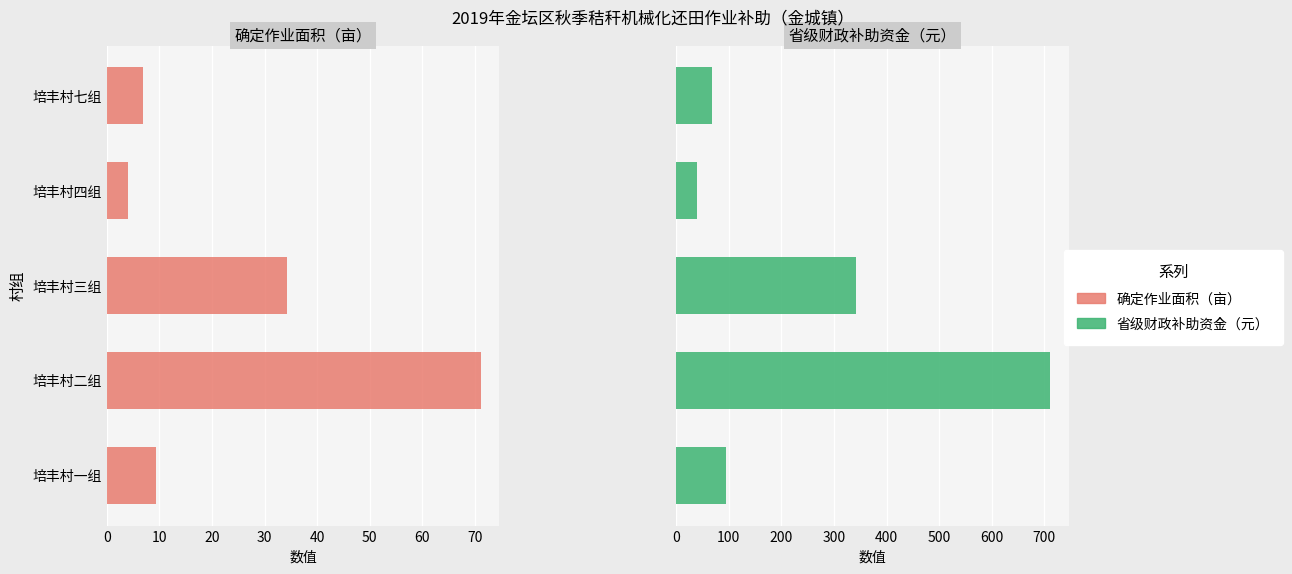

What is the maximum value for 确定作业面积（亩）?

71.1